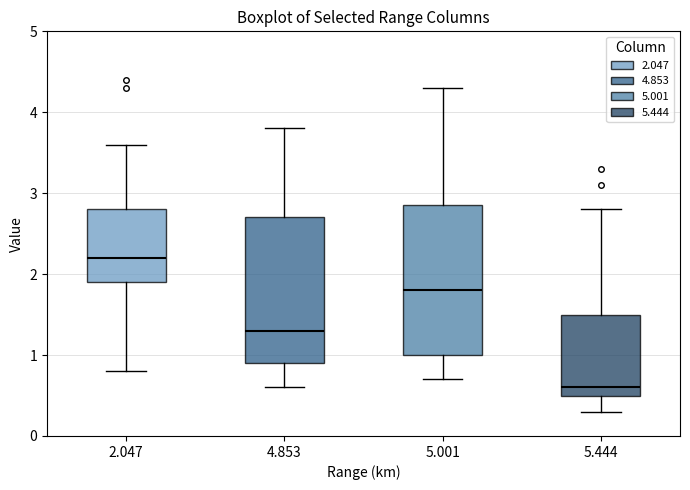

Reading left to right, transcribe this box plot: for each box, give where its median line is, the range the box spans, and where its two whiskers end, as read against the y-axis. The values are not printed on the chart, so give them approximately, as read against the axis.

2.047: median 2.2, box 1.9 to 2.8, whiskers 0.8 to 3.6
4.853: median 1.3, box 0.9 to 2.7, whiskers 0.6 to 3.8
5.001: median 1.8, box 1.0 to 2.9, whiskers 0.7 to 4.3
5.444: median 0.6, box 0.5 to 1.5, whiskers 0.3 to 2.8